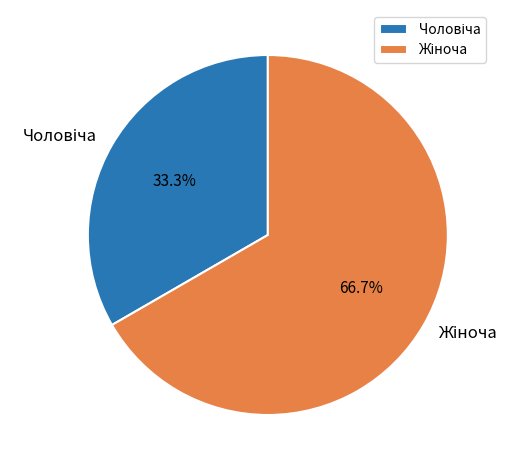

Is there a majority slice in this chart?

Yes